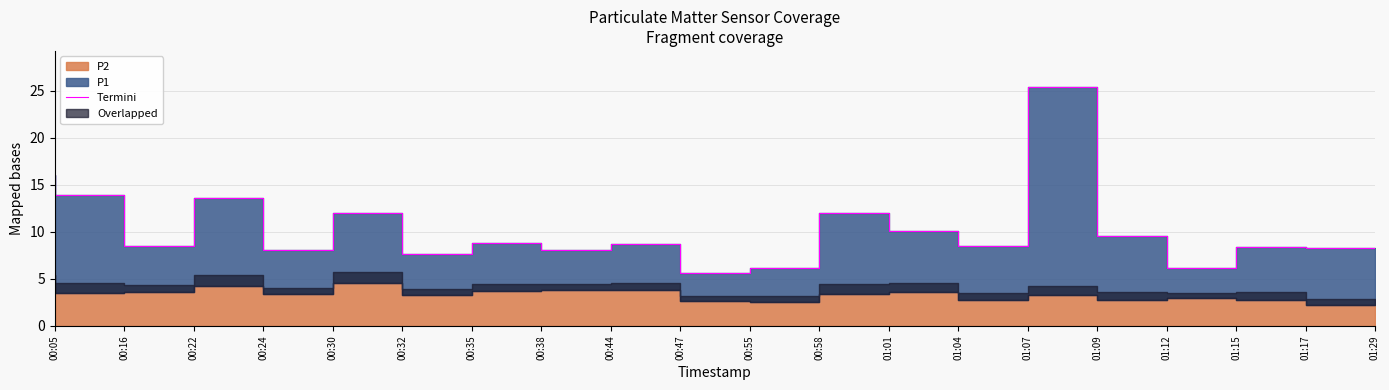

At which category does the data reach its first local peak?

00:24